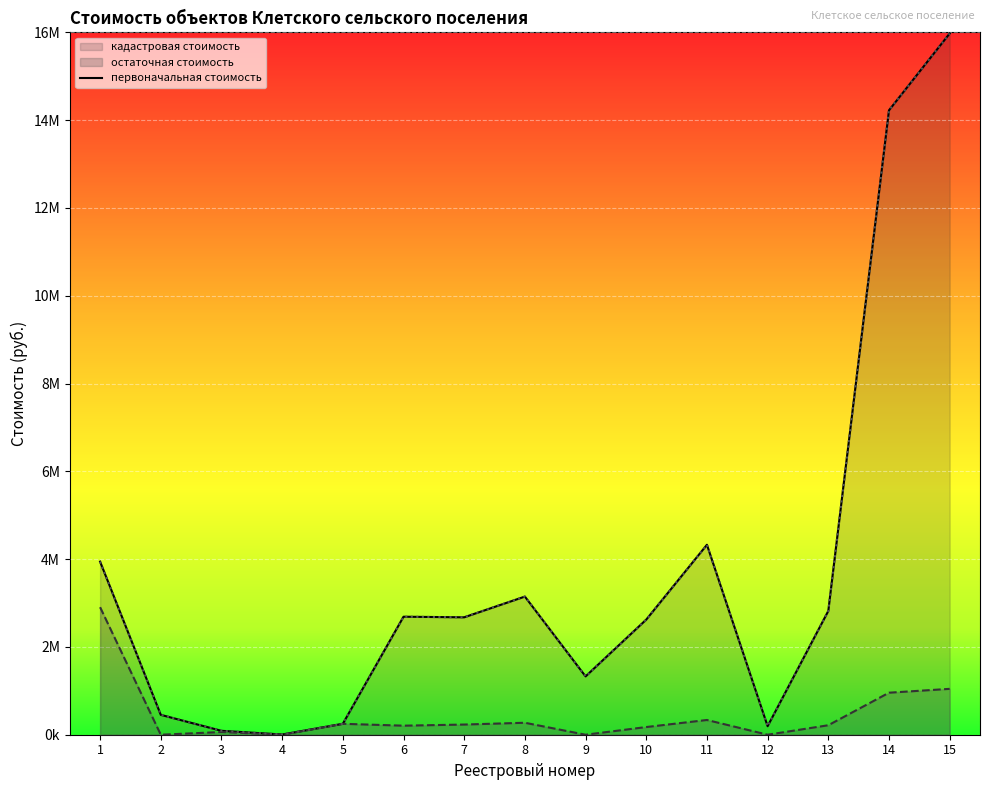

Does the chart display data point markers on the line(s)?

No